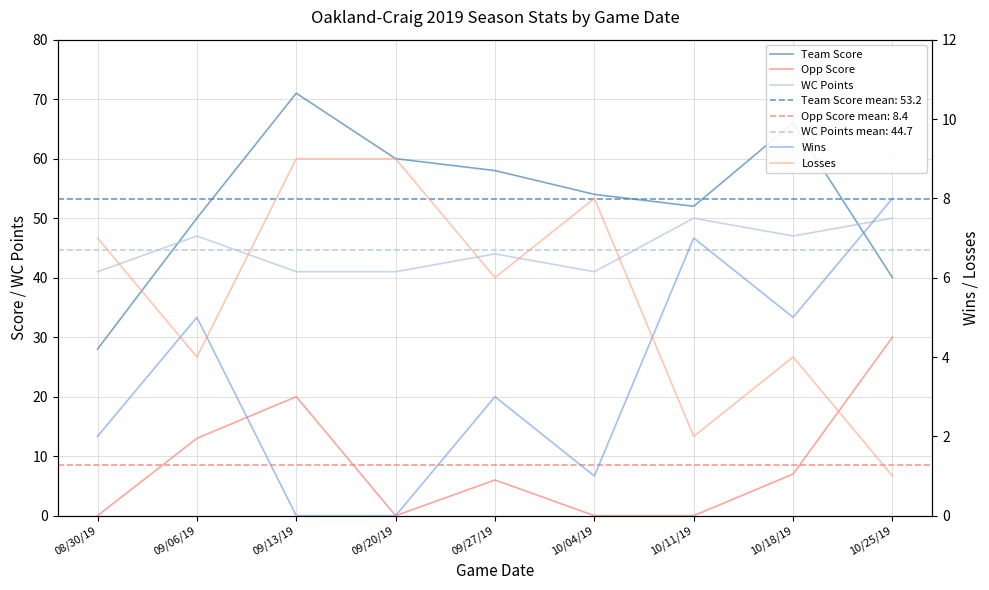

What is the sum of the Losses values at 10/18/19 and 09/20/19?

13